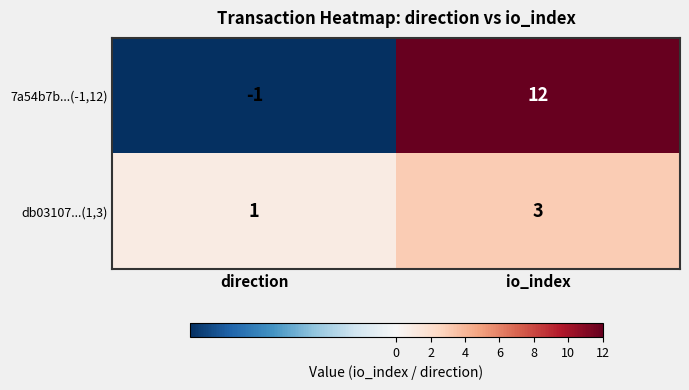

List the series in order of their peak value, highest first.

7a54b7b...(-1,12), db03107...(1,3)